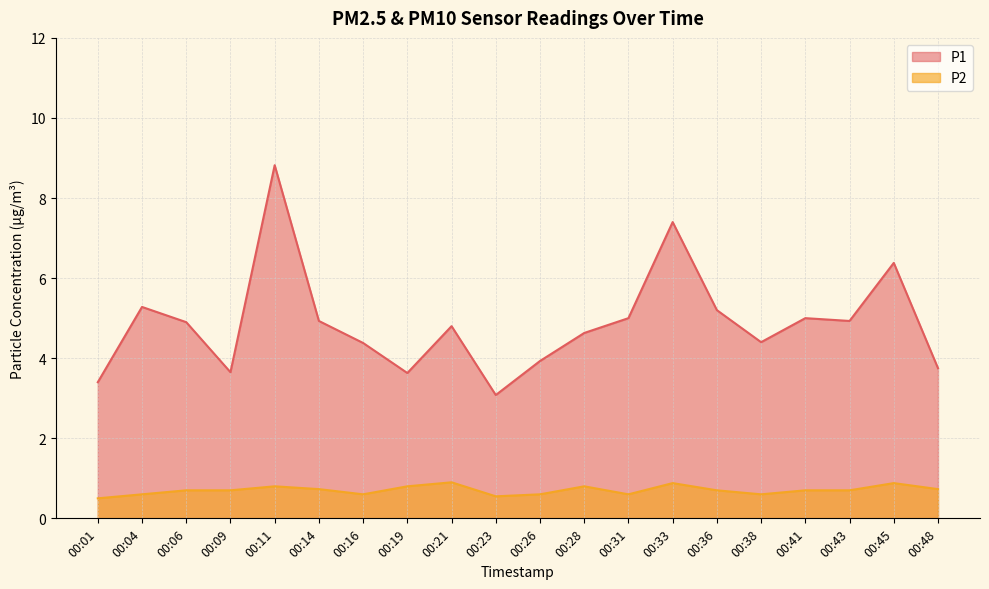

Rank the series at 00:06 from highest to lowest value.

P1, P2